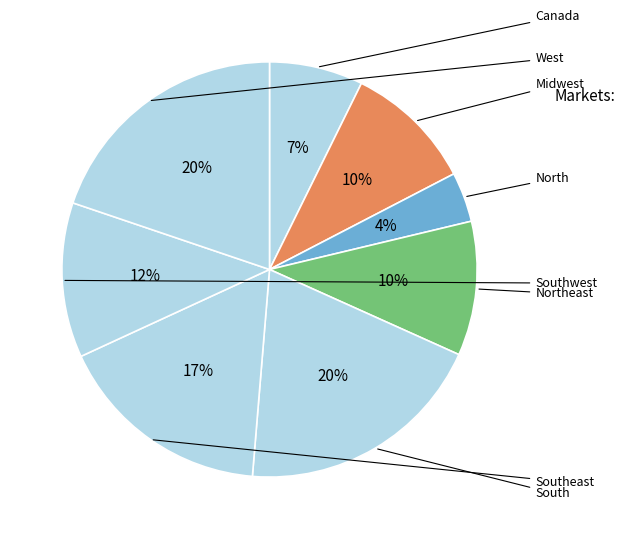

How many slices are in this pie chart?

8